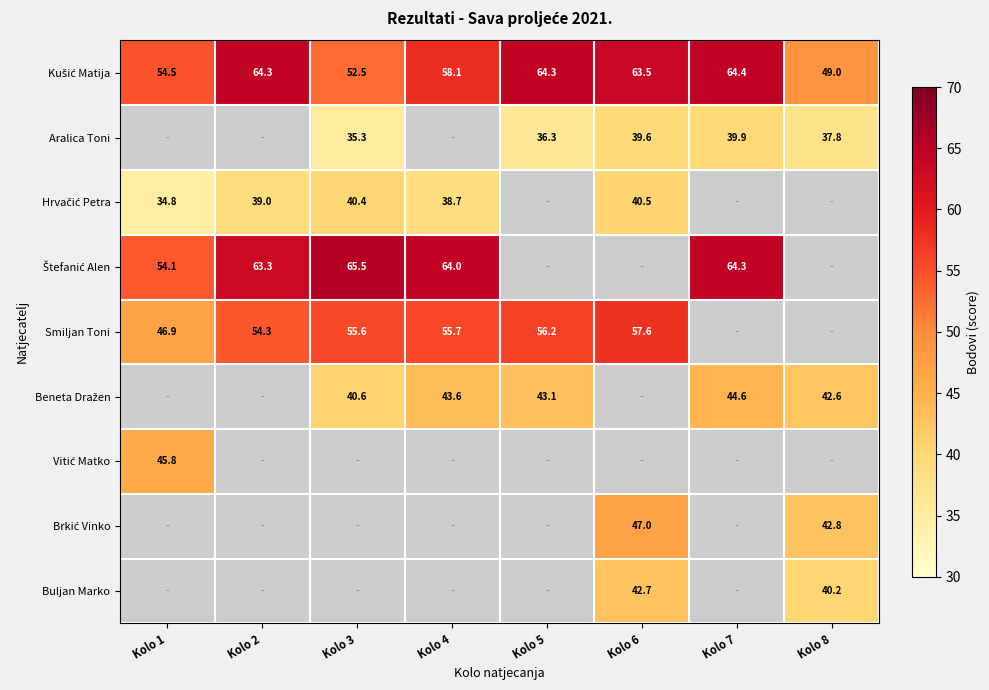

The value of Kušić Matija at Kolo 5 is 84.2. True or false?

False